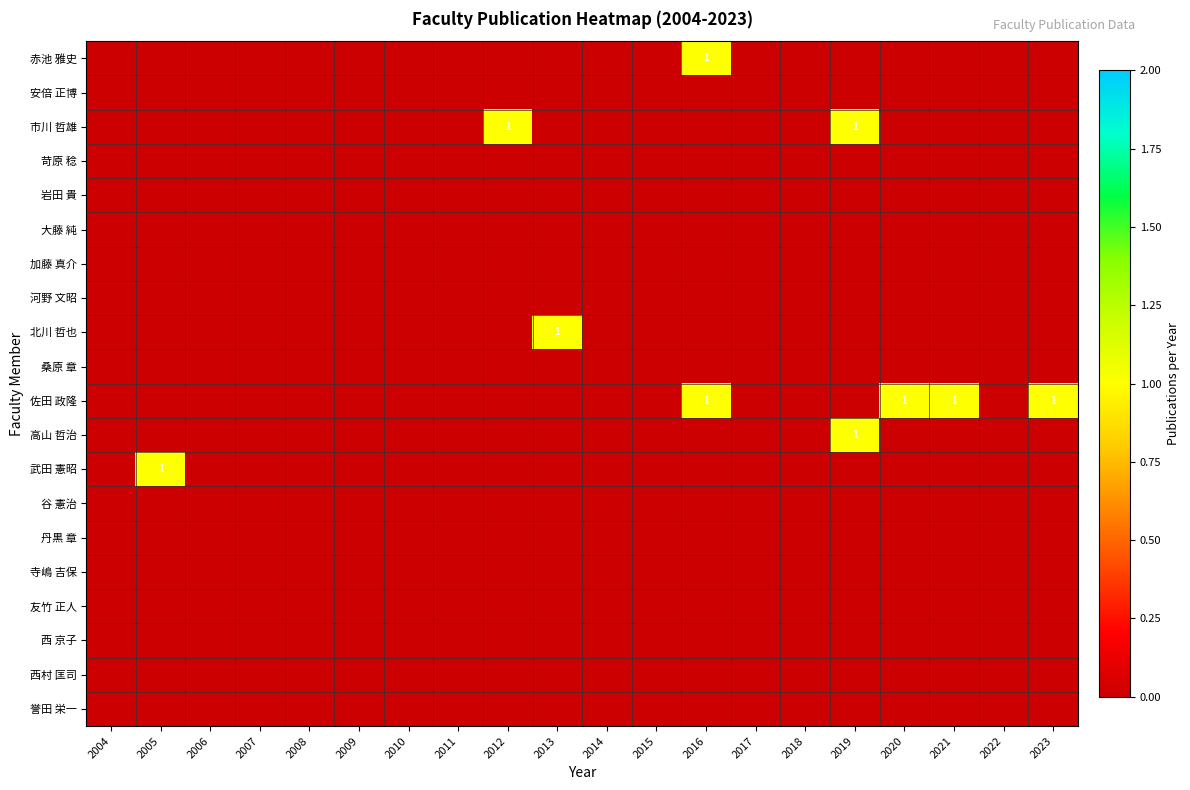

How many series are shown in this chart?

20